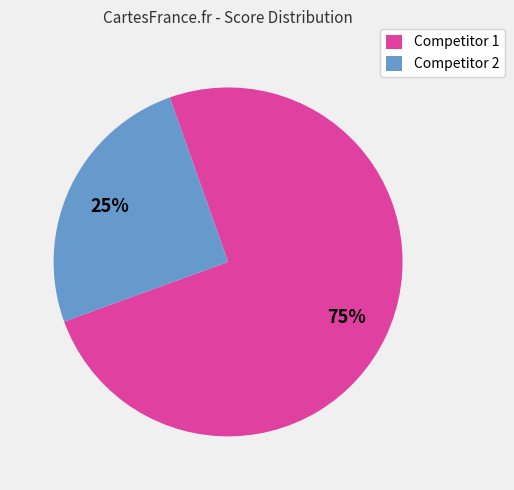

Which has a higher value, Competitor 2 or Competitor 1?

Competitor 1